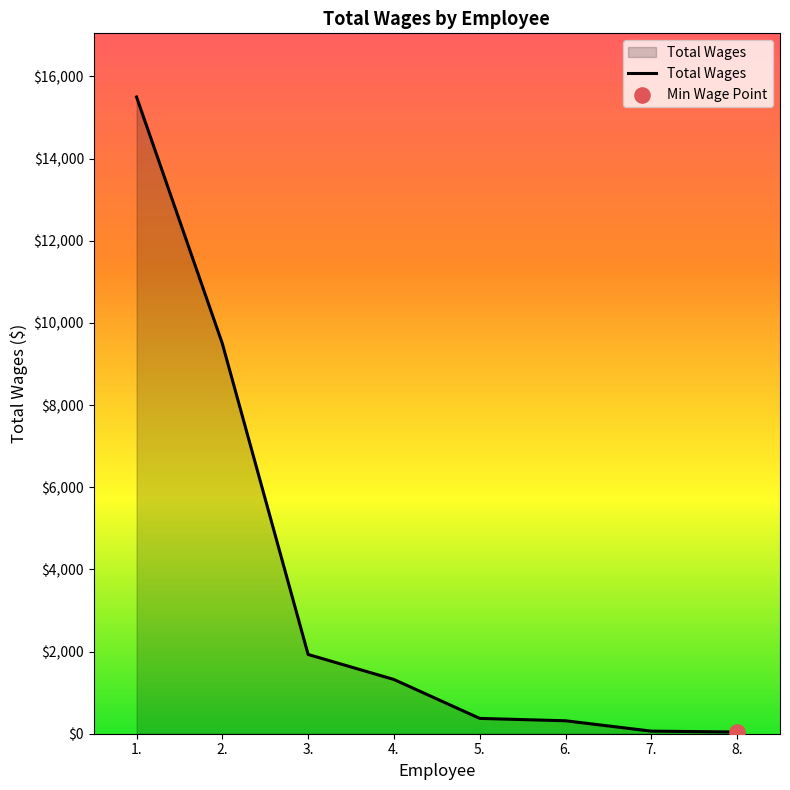

What is the change in value from 1. to 4.?

-14177